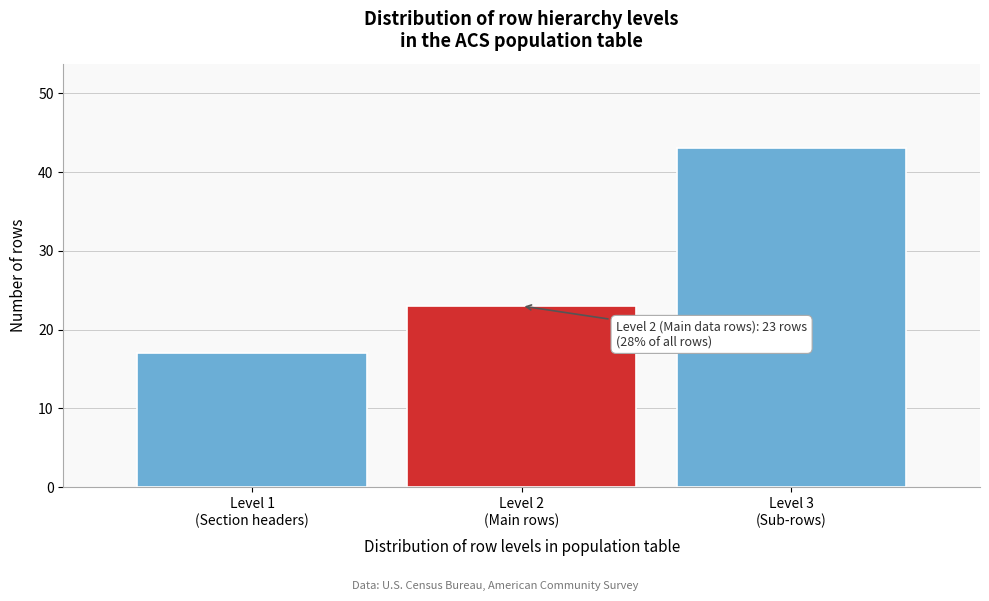

Reading left to right, what are all the values shown in this chart?

17	23	43